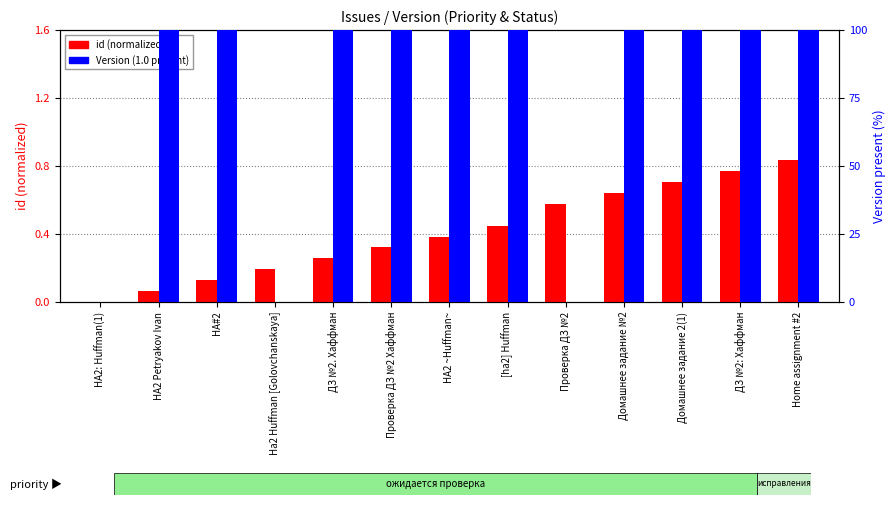

Which category has the lowest value in the Version (1.0 present) series?

HA2: Huffman(1)